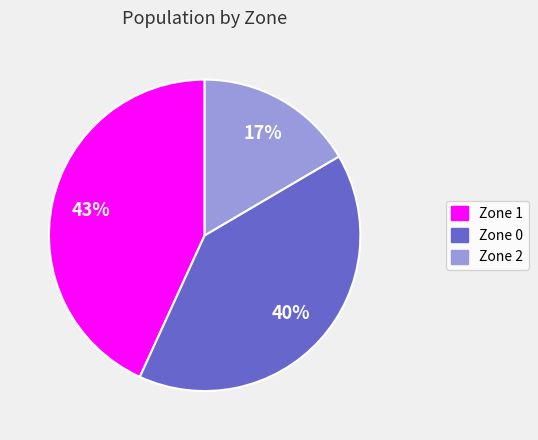

What is the largest slice in the pie chart?

Zone 1